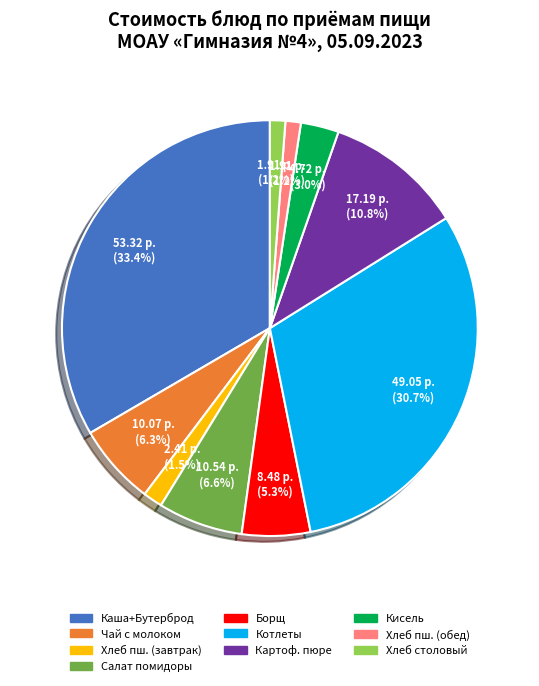

How many segments does this pie chart have?

10